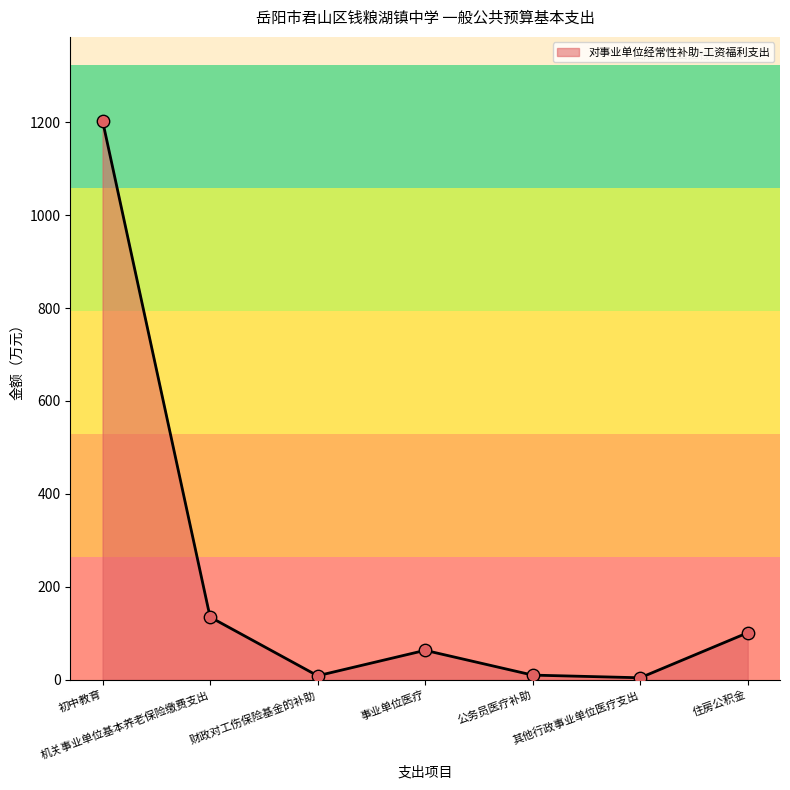

What is the change in value from 财政对工伤保险基金的补助 to 事业单位医疗?

+54.8